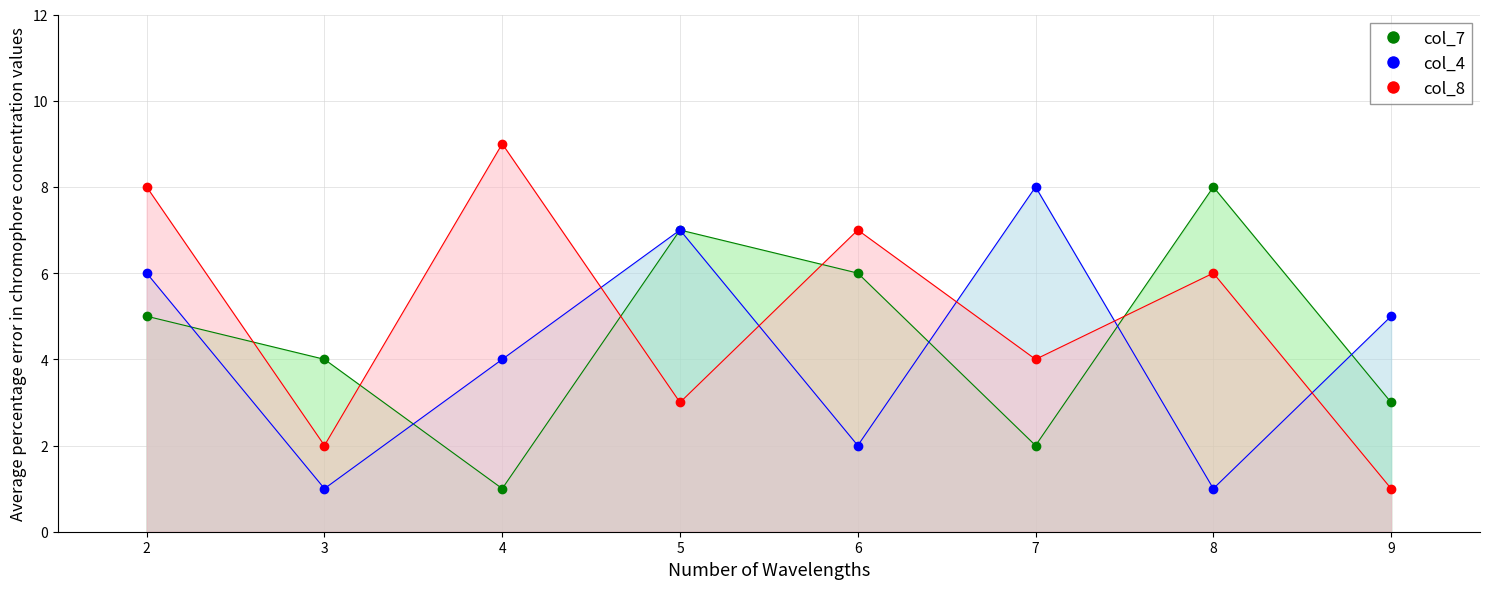

How many data points in col_4 are less than 5?

4